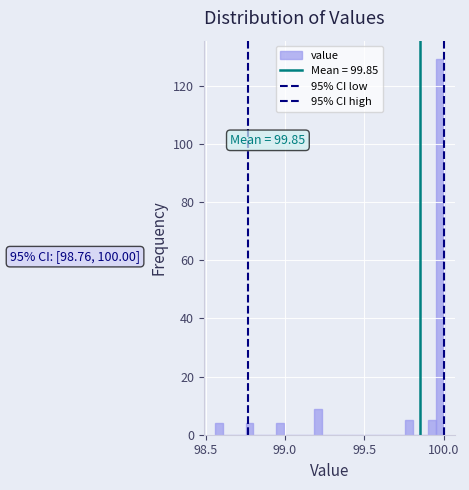

Around what value on the x-axis is the tallest bar? Give the approximate position of its centre, as read against the axis.

100.00